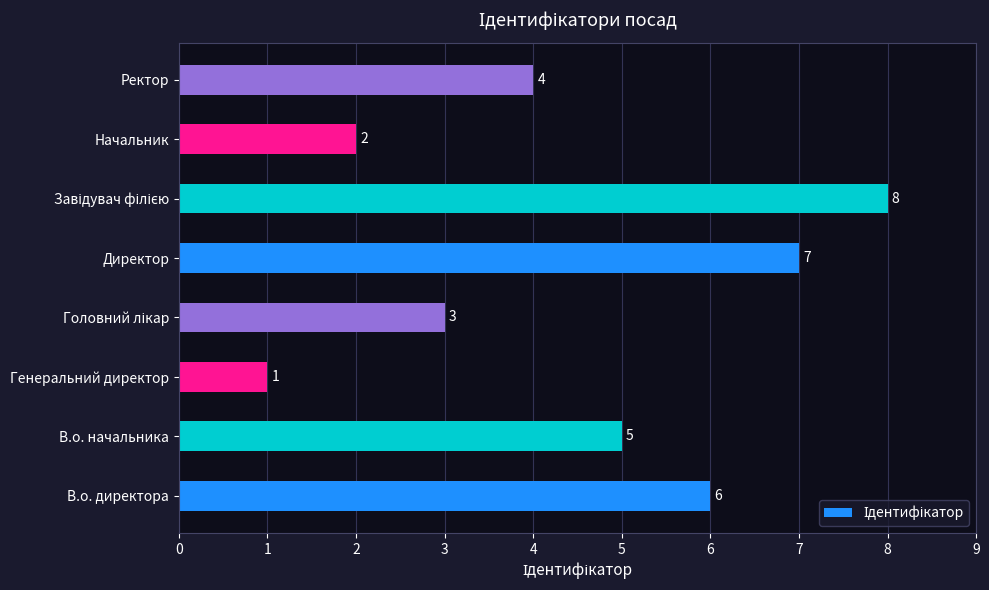

True or false: the data shows 2 at В.о. начальника.

False